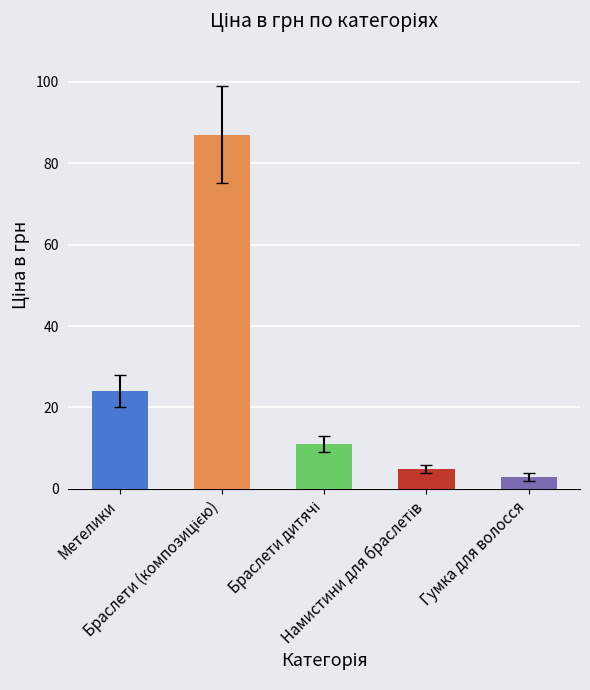

How many bars are there in total?

5